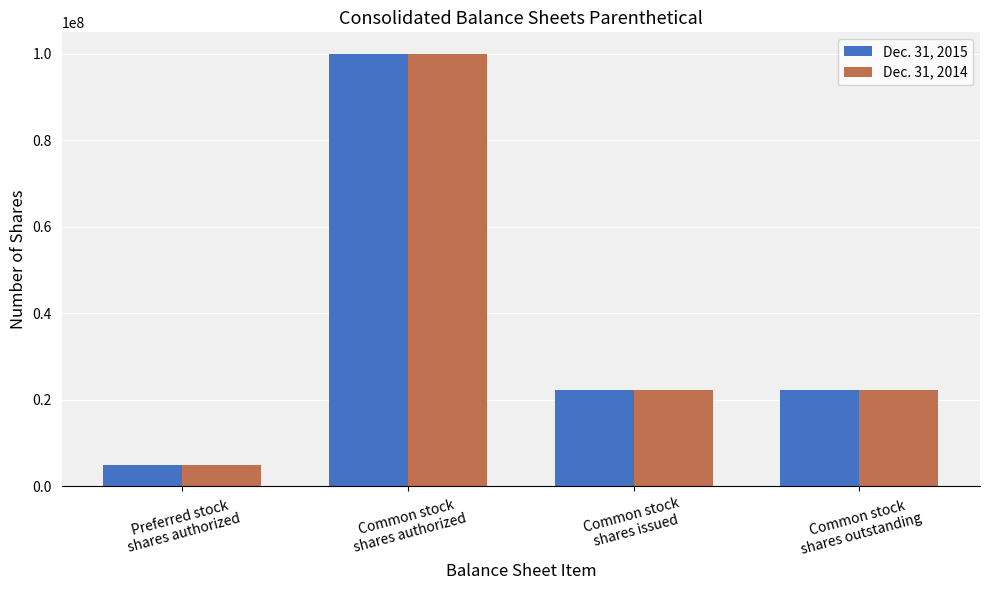

What is the sum of all Dec. 31, 2015 values?

149400000